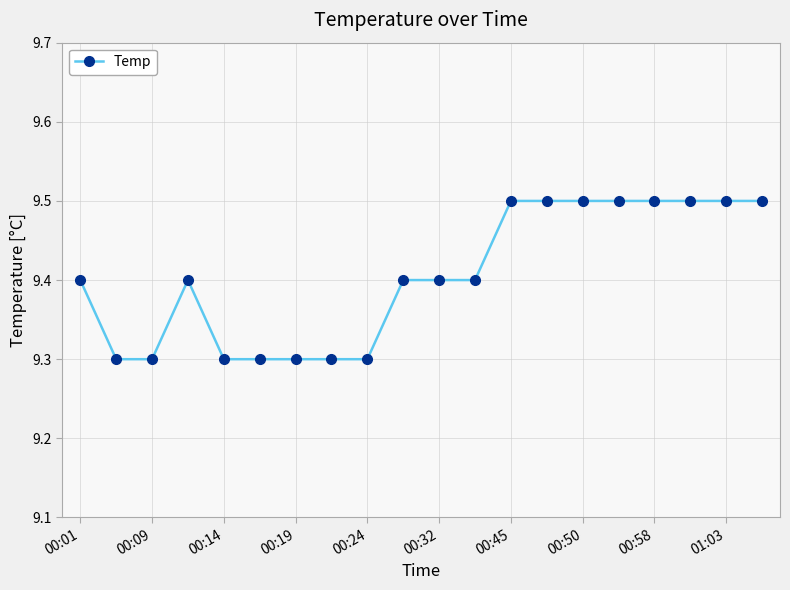

What is the value of the 6th point from the left?

9.3